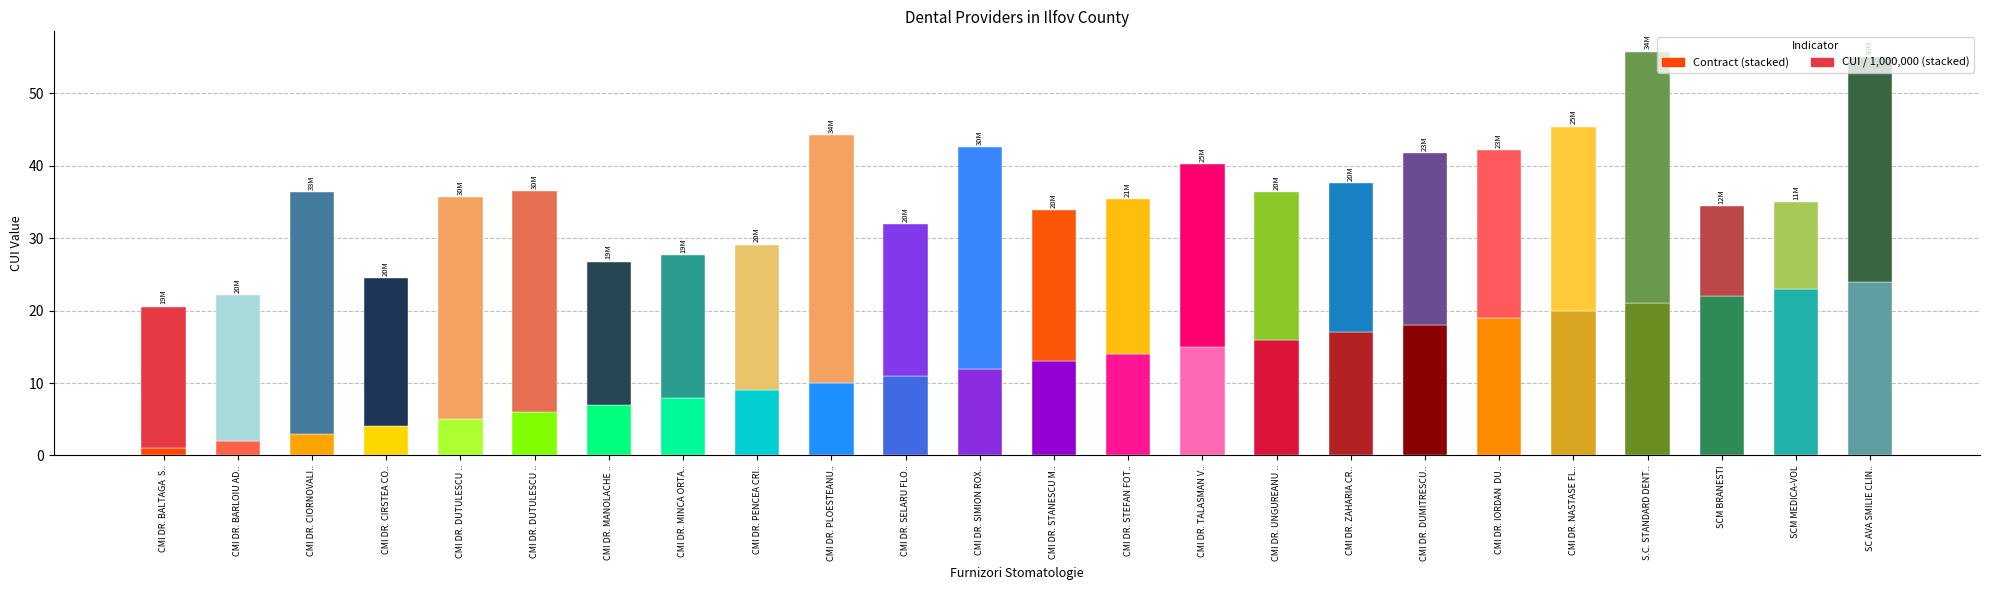

Are the bars horizontal?

No